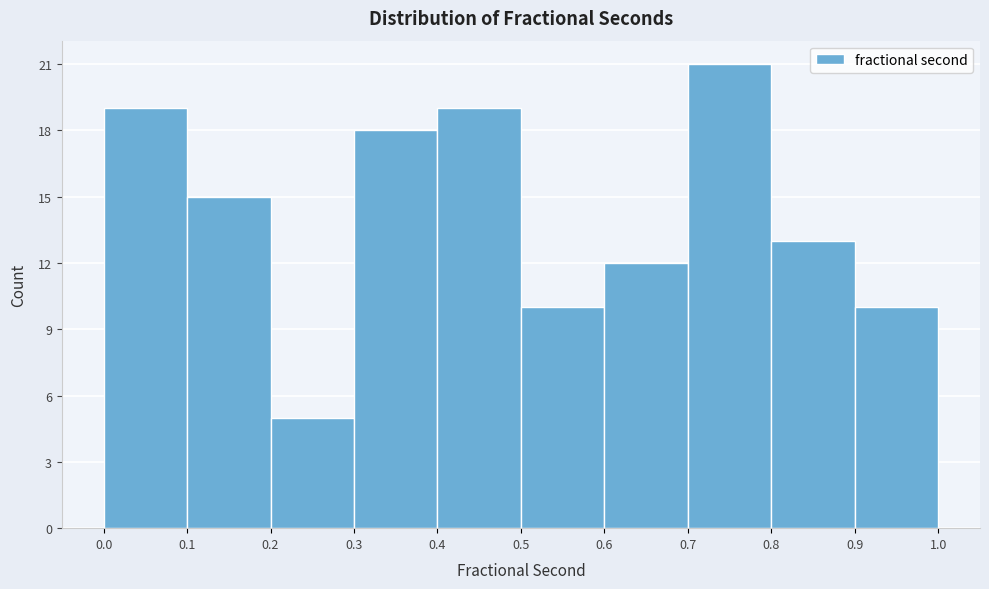

Reading left to right, transcribe this chart: for each bar, give the range it covers on the x-axis and its height. The values are not printed on the chart, so give them approximately, as read against the axis.

0.0 to 0.1: 19
0.1 to 0.2: 15
0.2 to 0.3: 5
0.3 to 0.4: 18
0.4 to 0.5: 19
0.5 to 0.6: 10
0.6 to 0.7: 12
0.7 to 0.8: 21
0.8 to 0.9: 13
0.9 to 1.0: 10